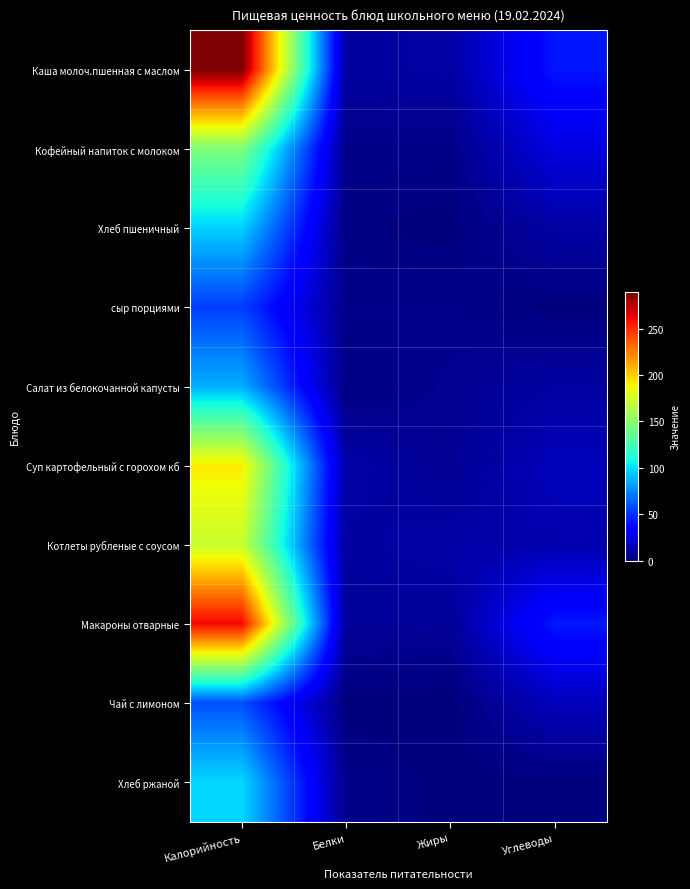

Which has a higher value, Калорийность or Жиры?

Калорийность